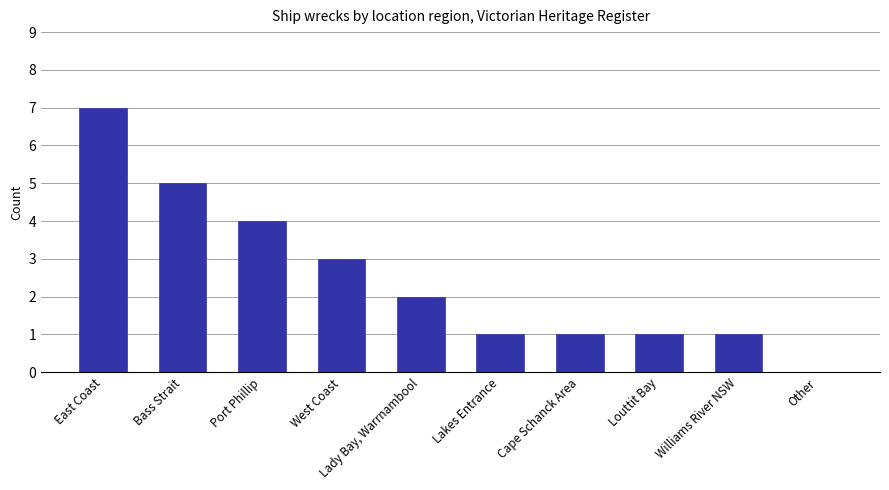

What is the sum of all values?

25